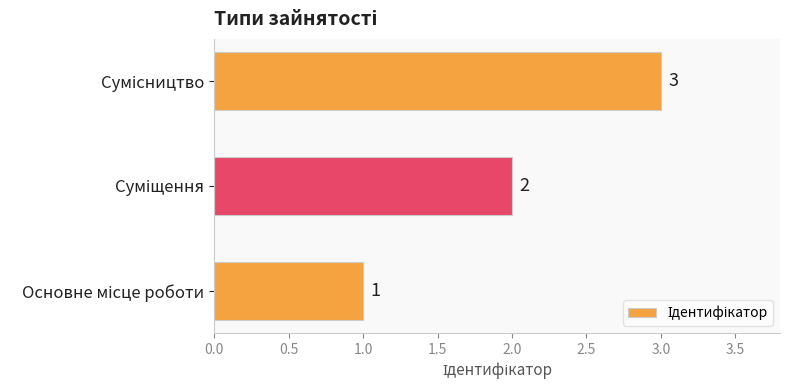

What is the sum of all values?

6